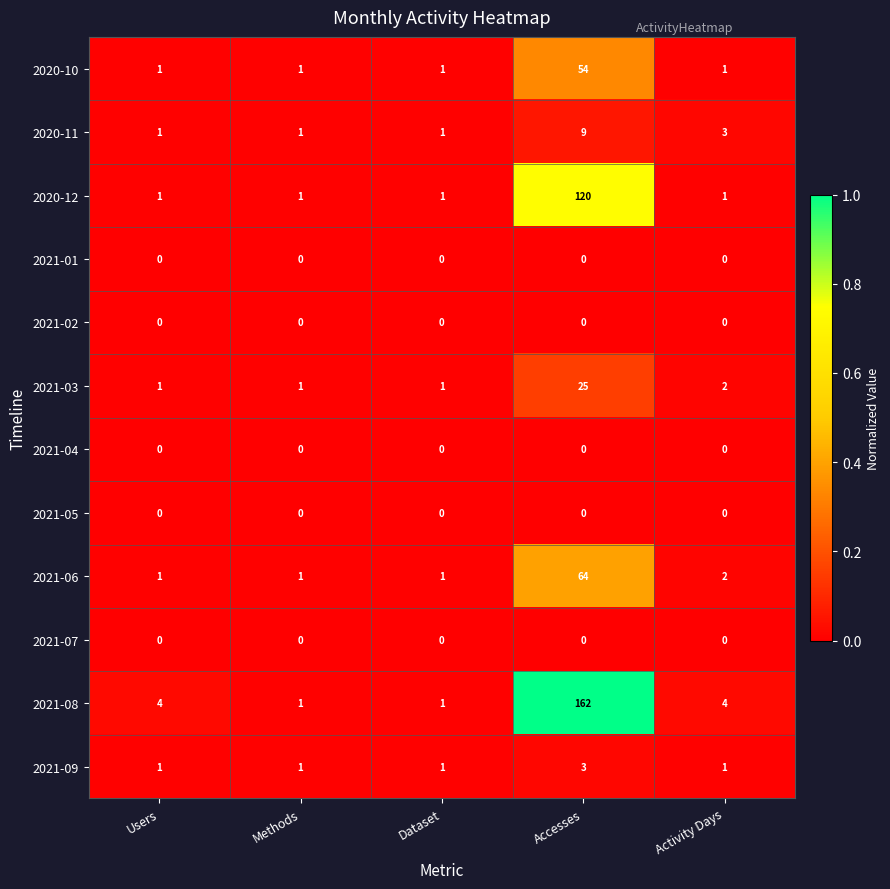

At how many categories does at least one series exceed 0?

5